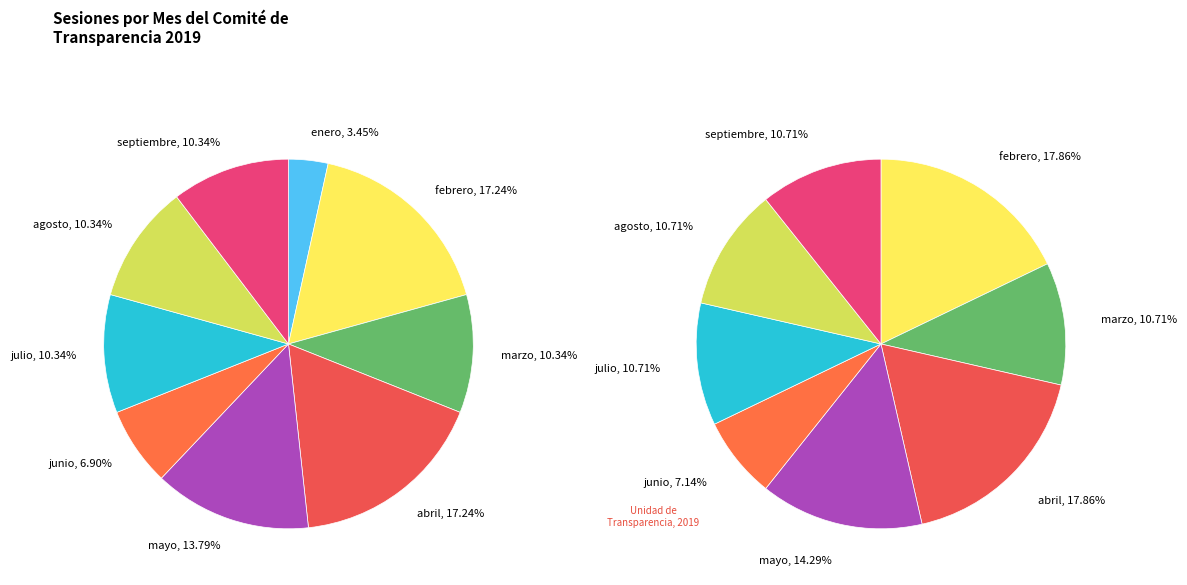

Is there a majority slice in this chart?

No